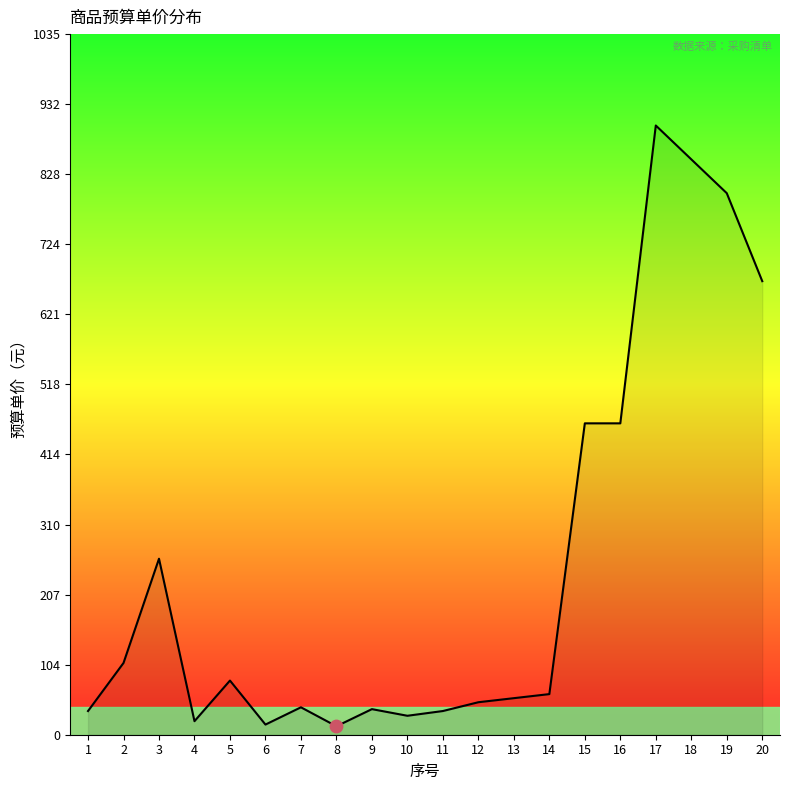

Approximately how many times larger is the value at 20 compared to 11?

19.1